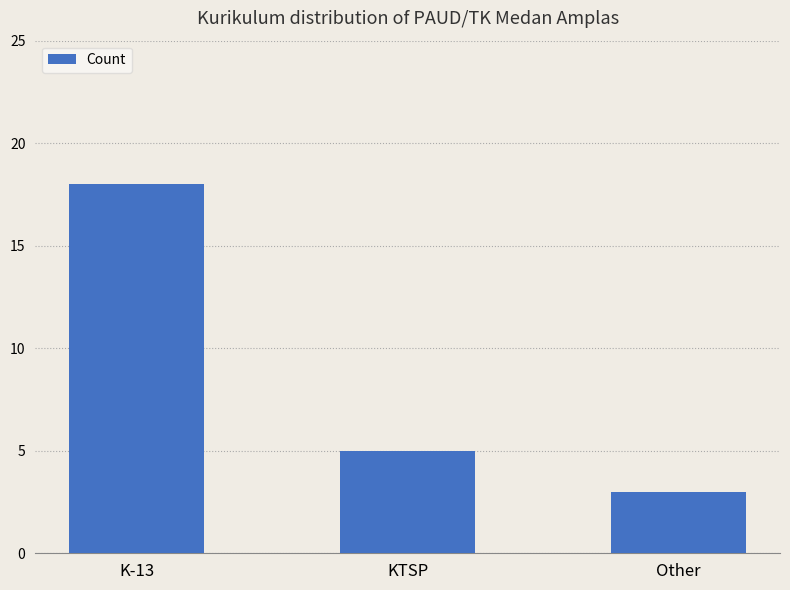

What is the difference between the maximum and minimum values?

15